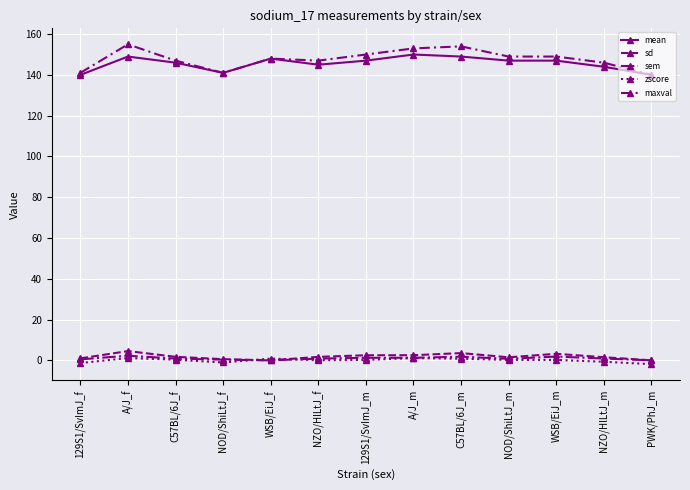

Reading left to right, transcribe all the data shown in this chart.

mean: 129S1/SvImJ_f=140.0	A/J_f=149.0	C57BL/6J_f=146.0	NOD/ShiLtJ_f=141.0	WSB/EiJ_f=148.0	NZO/HlLtJ_f=145.0	129S1/SvImJ_m=147.0	A/J_m=150.0	C57BL/6J_m=149.0	NOD/ShiLtJ_m=147.0	WSB/EiJ_m=147.0	NZO/HlLtJ_m=144.0	PWK/PhJ_m=140.0
sd: 129S1/SvImJ_f=1.0	A/J_f=4.5	C57BL/6J_f=1.7	NOD/ShiLtJ_f=0.6	WSB/EiJ_f=0.0	NZO/HlLtJ_f=1.7	129S1/SvImJ_m=2.5	A/J_m=2.5	C57BL/6J_m=3.6	NOD/ShiLtJ_m=1.5	WSB/EiJ_m=3.2	NZO/HlLtJ_m=1.5	PWK/PhJ_m=0.0
sem: 129S1/SvImJ_f=0.5	A/J_f=2.3	C57BL/6J_f=0.9	NOD/ShiLtJ_f=0.3	WSB/EiJ_f=0.0	NZO/HlLtJ_f=0.9	129S1/SvImJ_m=1.2	A/J_m=1.3	C57BL/6J_m=1.8	NOD/ShiLtJ_m=0.8	WSB/EiJ_m=1.9	NZO/HlLtJ_m=0.9	PWK/PhJ_m=0.0
zscore: 129S1/SvImJ_f=-1.3	A/J_f=1.1	C57BL/6J_f=0.3	NOD/ShiLtJ_f=-1.1	WSB/EiJ_f=0.9	NZO/HlLtJ_f=0.1	129S1/SvImJ_m=0.2	A/J_m=1.1	C57BL/6J_m=0.8	NOD/ShiLtJ_m=0.2	WSB/EiJ_m=0.2	NZO/HlLtJ_m=-0.7	PWK/PhJ_m=-1.9
maxval: 129S1/SvImJ_f=141.0	A/J_f=155.0	C57BL/6J_f=147.0	NOD/ShiLtJ_f=141.0	WSB/EiJ_f=148.0	NZO/HlLtJ_f=147.0	129S1/SvImJ_m=150.0	A/J_m=153.0	C57BL/6J_m=154.0	NOD/ShiLtJ_m=149.0	WSB/EiJ_m=149.0	NZO/HlLtJ_m=146.0	PWK/PhJ_m=140.0